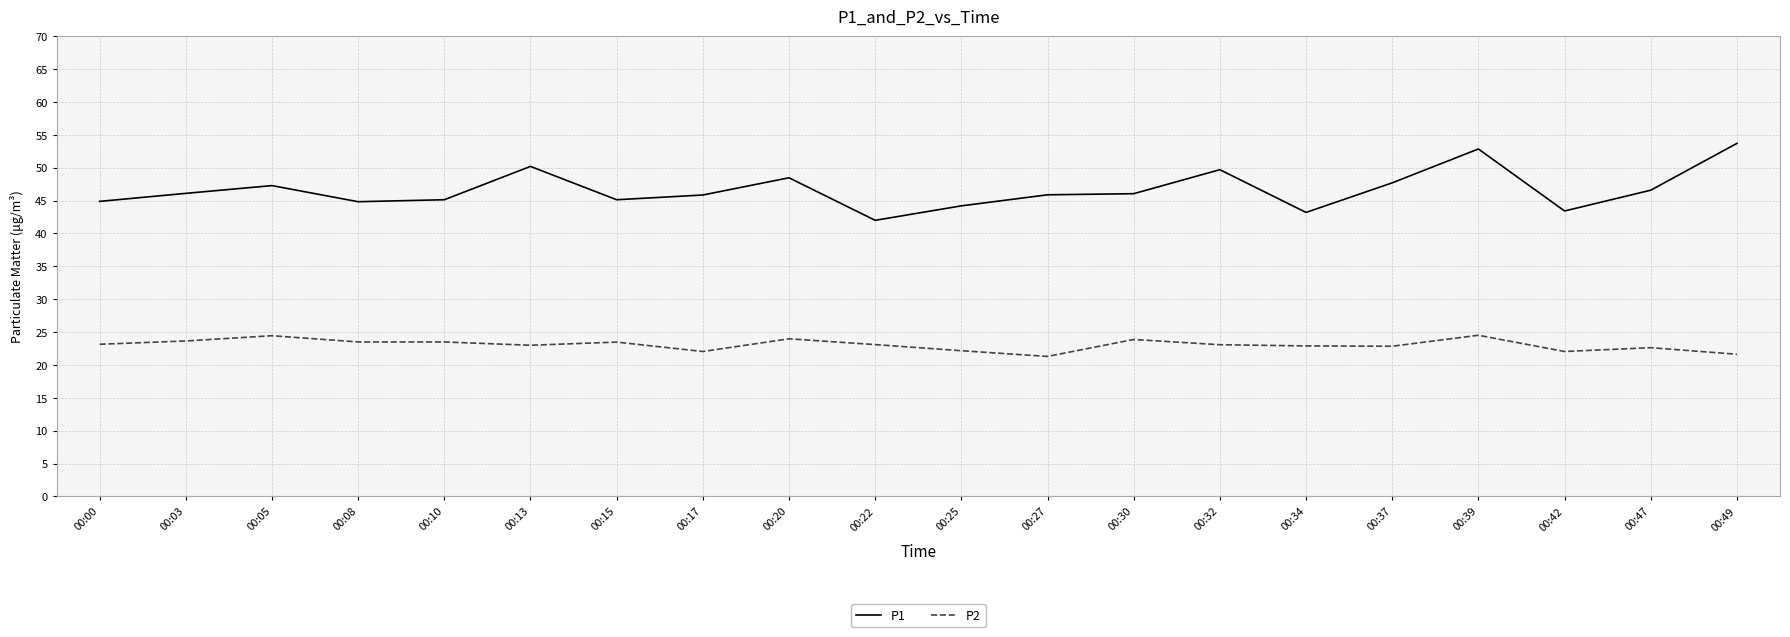

How many lines are shown in the chart?

2